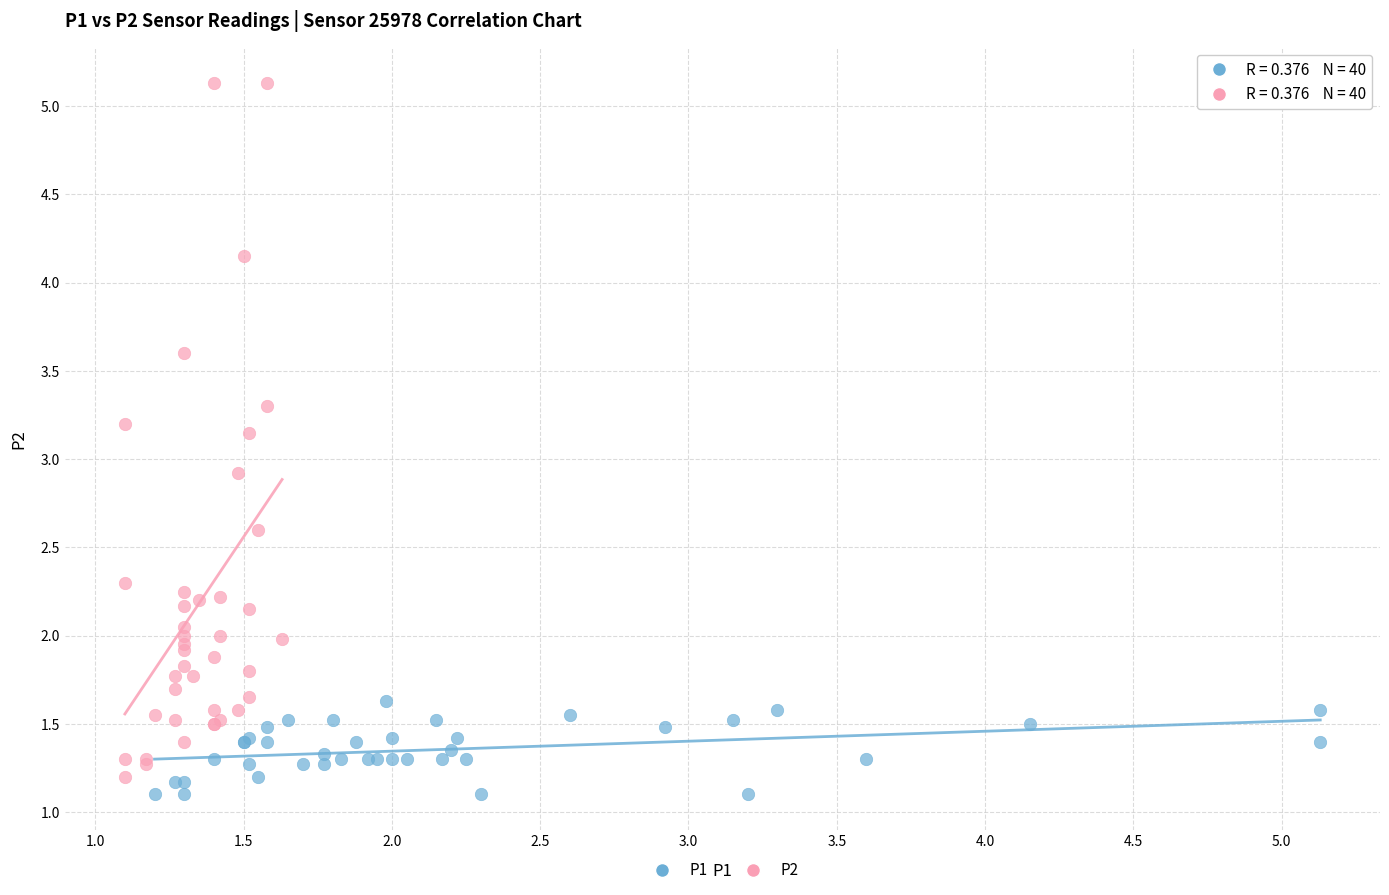

Which series contains the highest Y value?

P2